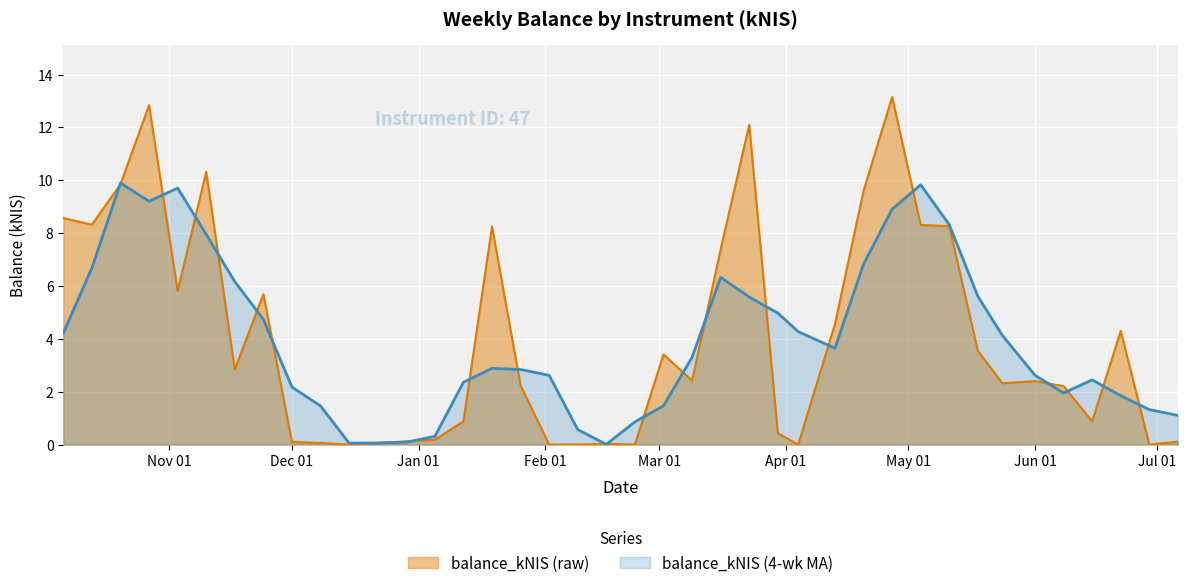

What is the difference between the second highest and minimum values?

12.8